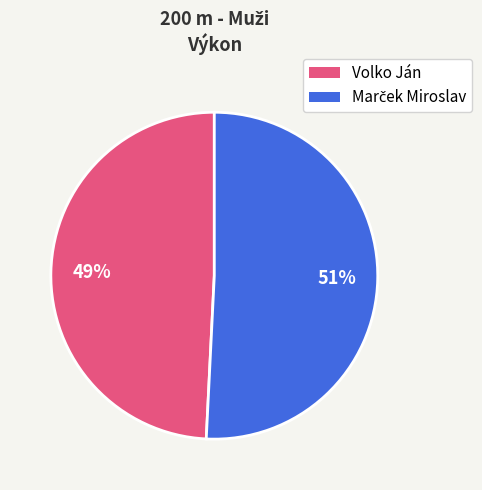

To the nearest percent, what is the difference between the largest and smallest slice percentages?

2%